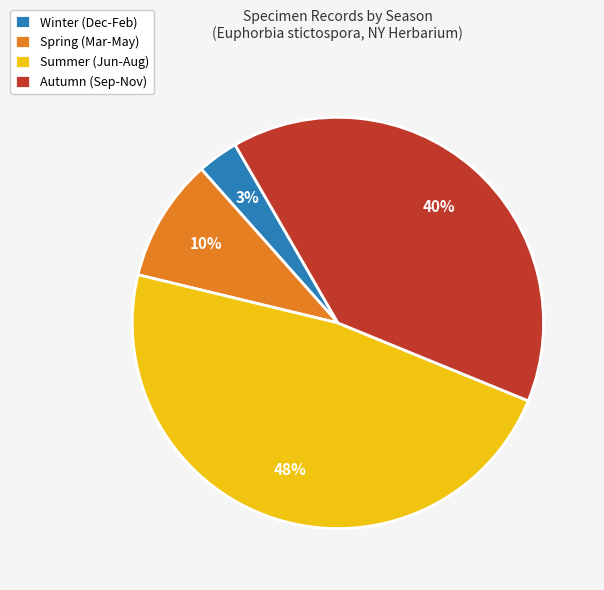

Which has a higher value, Autumn (Sep-Nov) or Spring (Mar-May)?

Autumn (Sep-Nov)